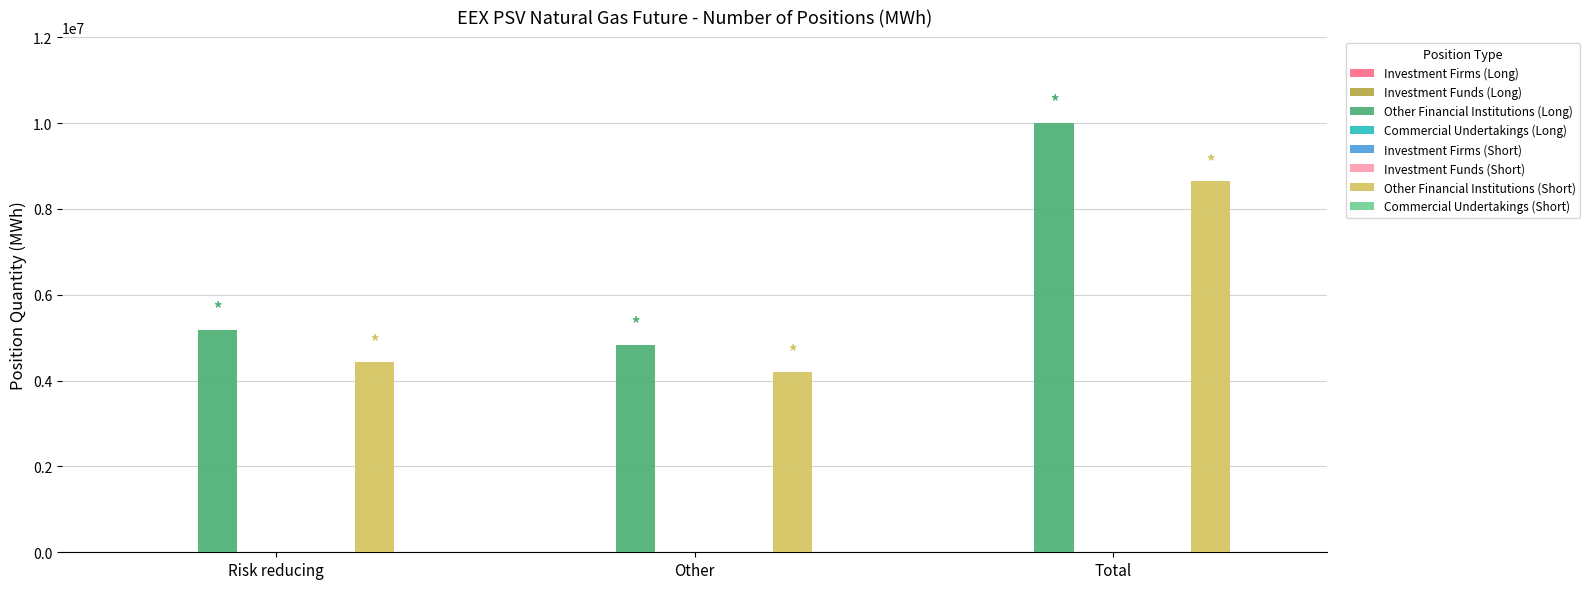

Which series changed the most between Risk reducing and Other?

Other Financial Institutions (Long)